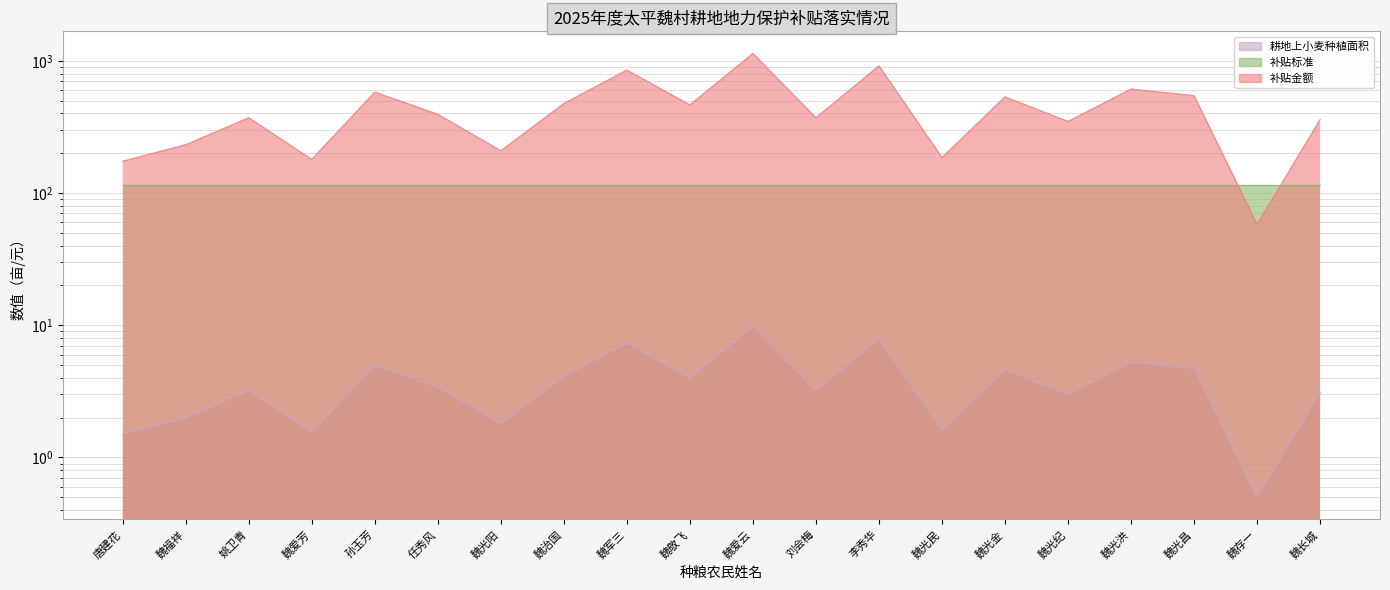

The 耕地上小麦种植面积 series shows 9.0 at 孙玉芳. True or false?

False